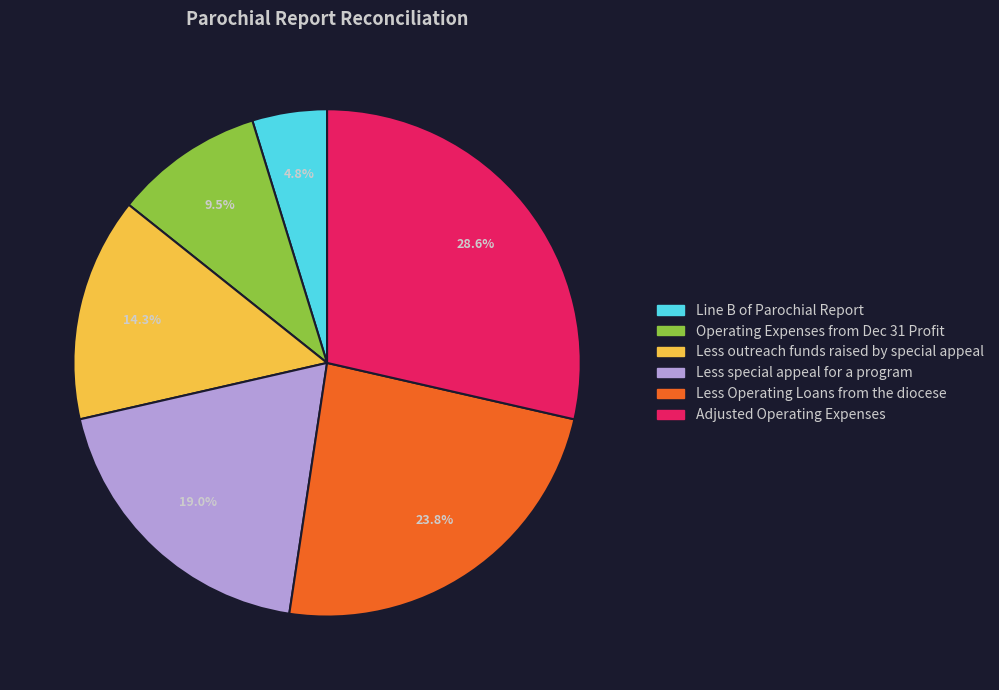

Do Less Operating Loans from the diocese and Less outreach funds raised by special appeal together represent more than half of the pie?

No